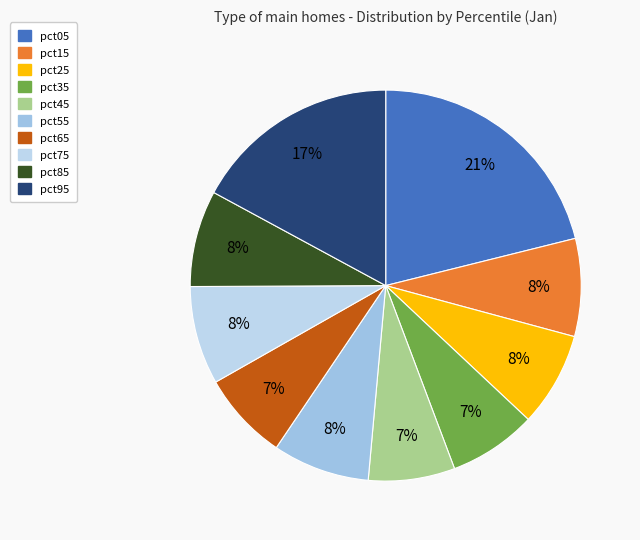

Is it true that pct45 is 1% of the pie?

False